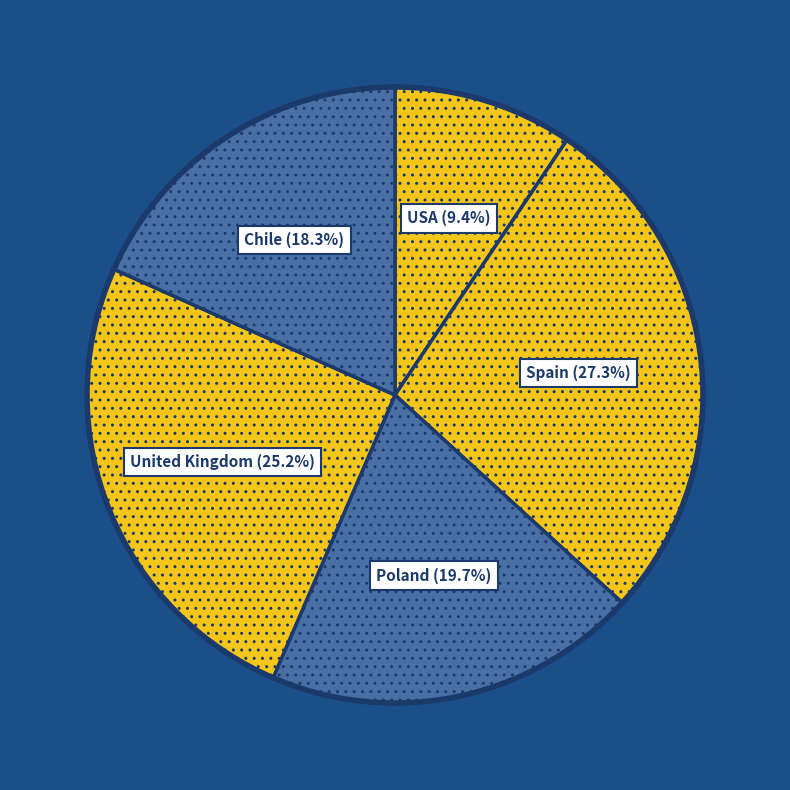

Which category has the biggest portion of the pie?

Spain